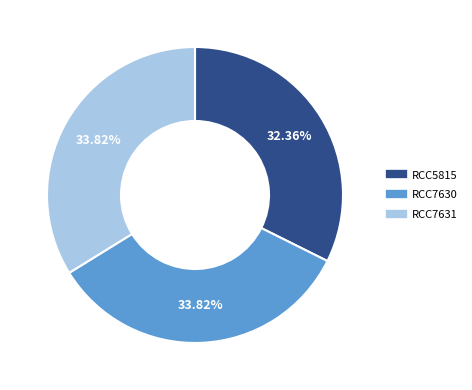

To the nearest percent, what percentage of the pie is RCC5815?

32%